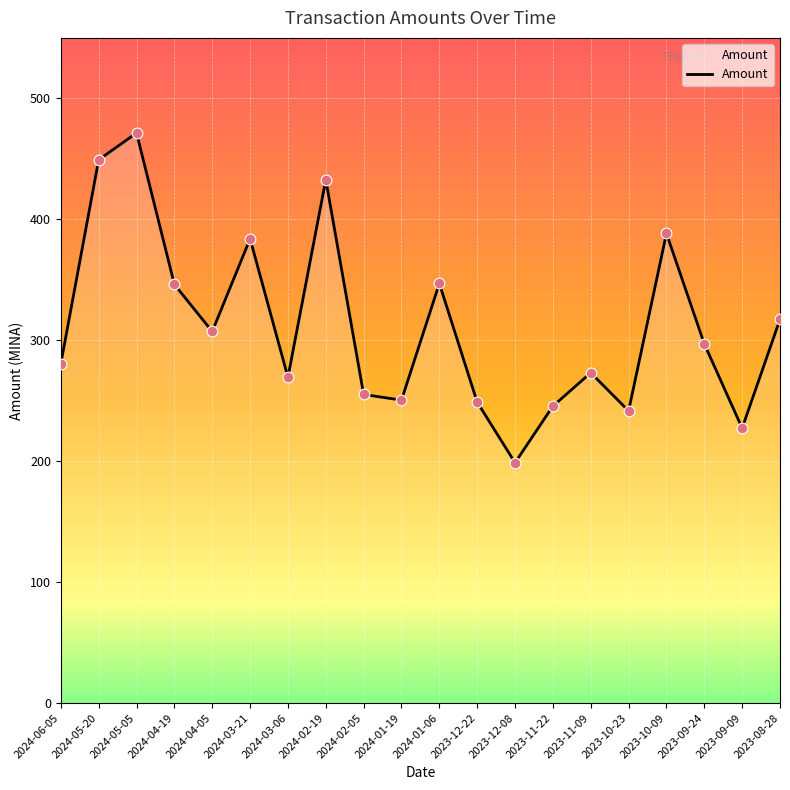

Between 2024-02-19 and 2024-03-21, which is larger?

2024-02-19